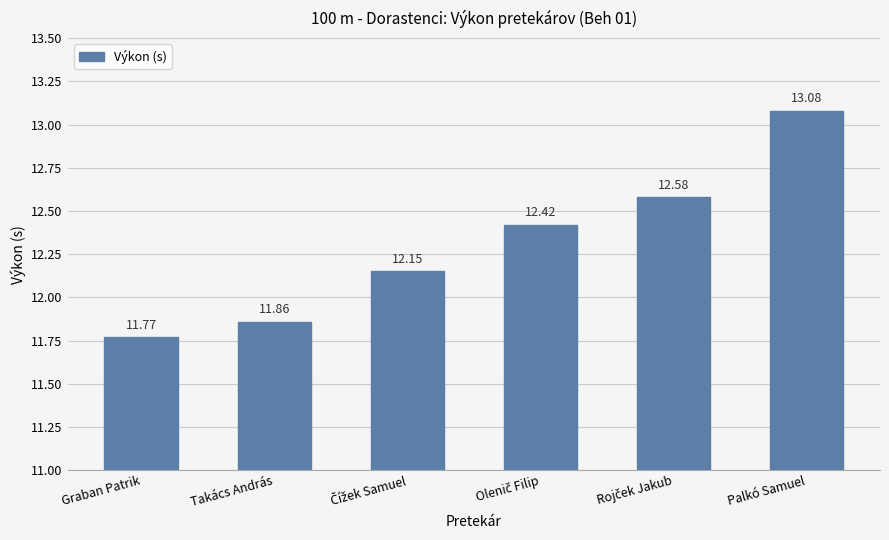

What is the greatest value displayed?

13.1